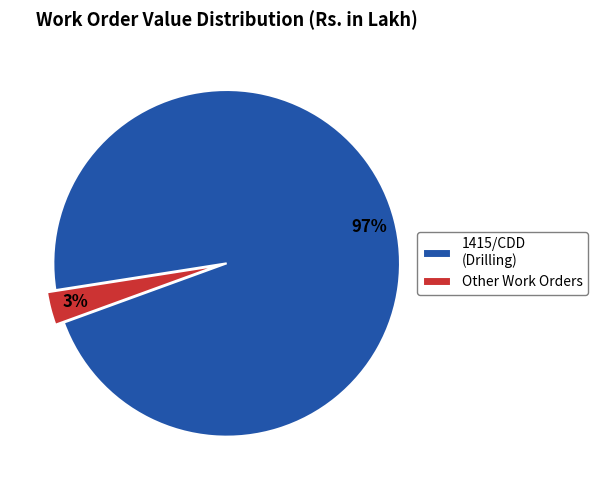

Which category has the smallest portion of the pie?

Other Work Orders